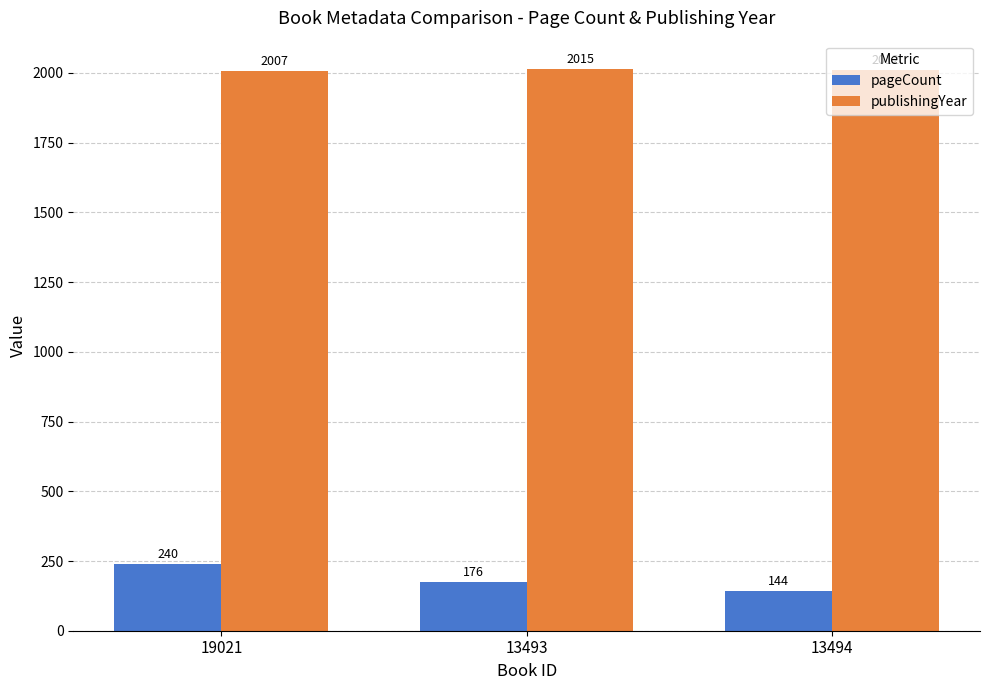

Read the publishingYear value at 13494.

2012